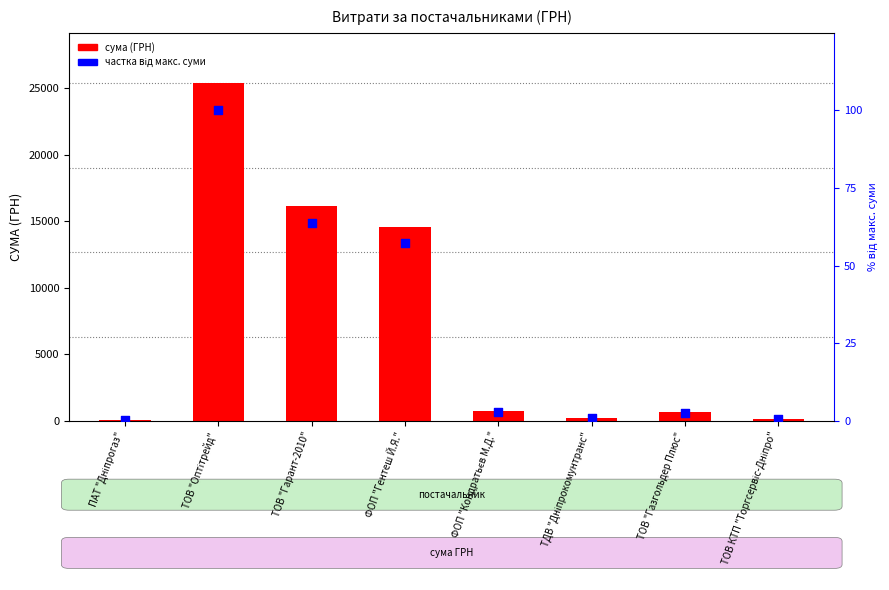

Is the value of СУМА (ГРН) at ТОВ "Гарант-2010" greater than the value of частка від макс. суми (%) at ПАТ "Дніпрогаз"?

Yes